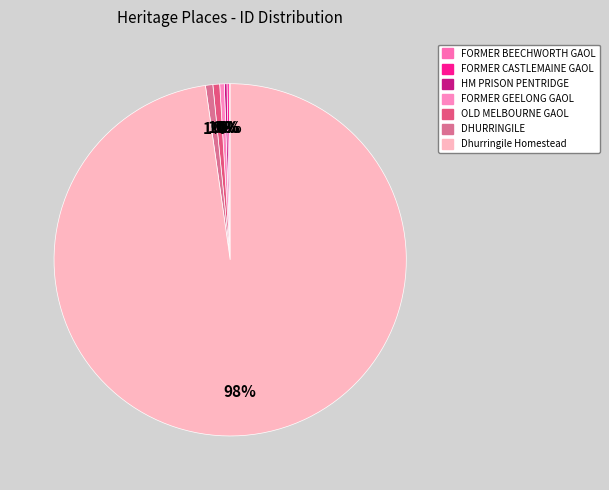

To the nearest percent, what percentage of the pie is OLD MELBOURNE GAOL?

1%